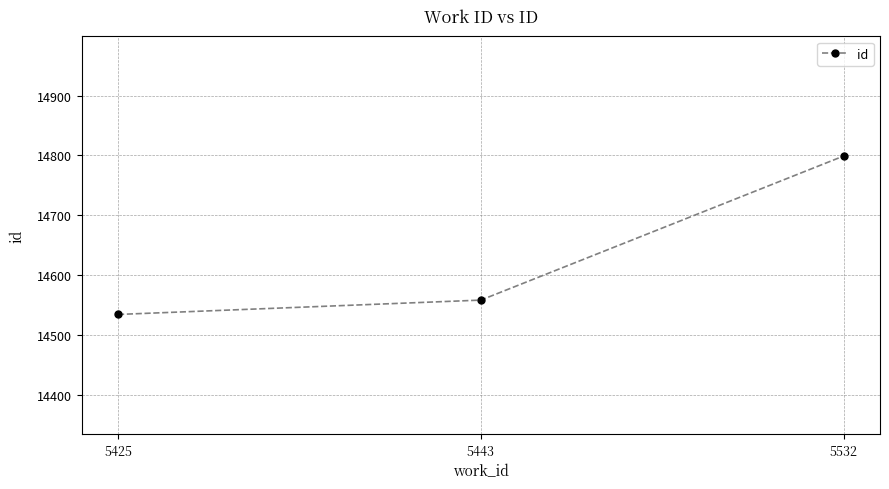

What is the value of the 1st point from the left?

14534